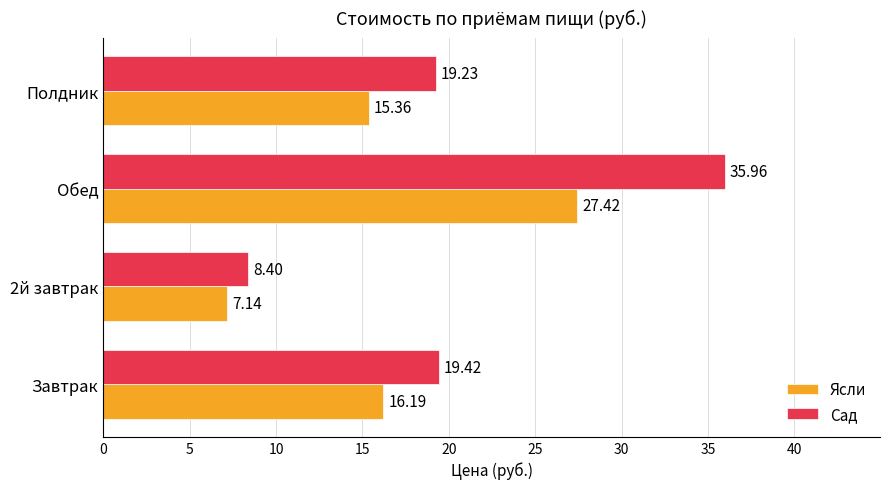

What is the difference between the second highest and minimum values in the Сад series?

11.0